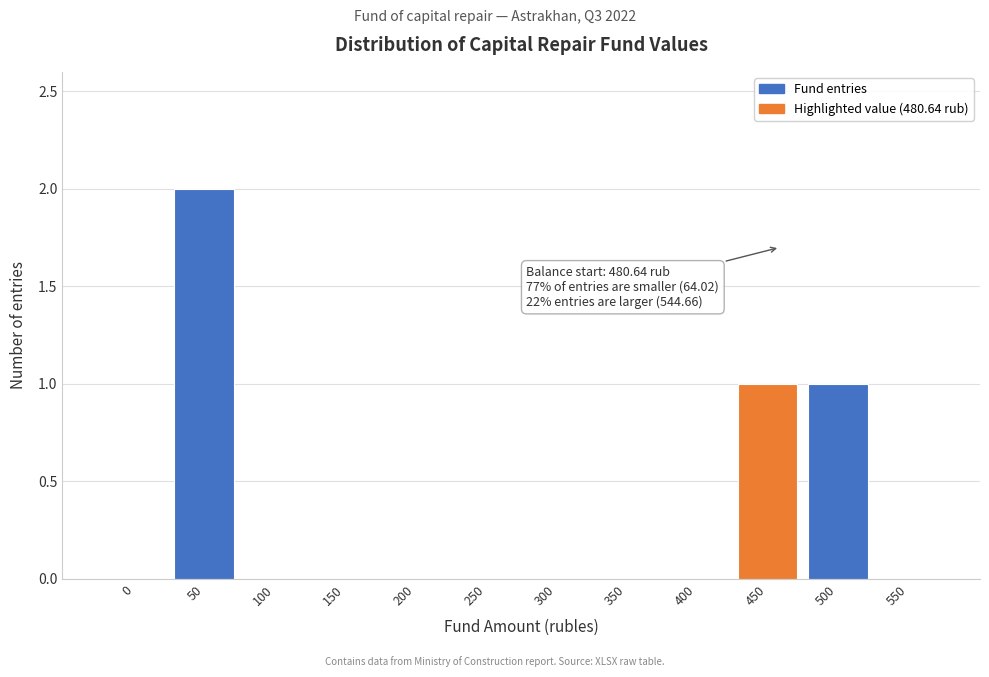

Reading left to right, transcribe all the data shown in this chart.

0=0	50=2	100=0	150=0	200=0	250=0	300=0	350=0	400=0	450=1	500=1	550=0